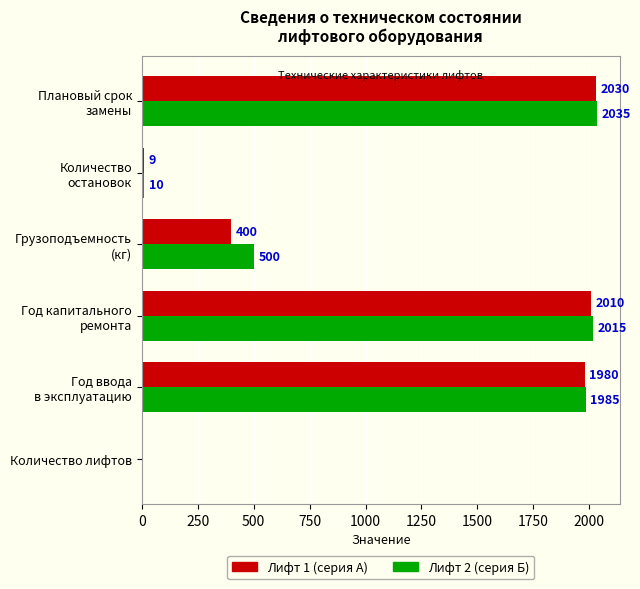

What is the greatest value displayed?

2035